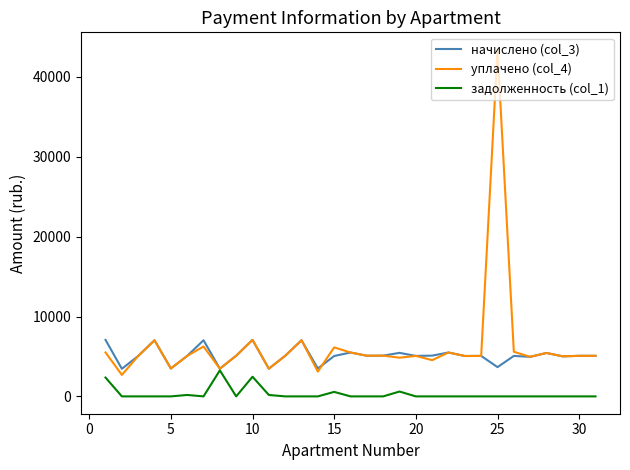

List the series in order of their peak value, lowest first.

задолженность (col_1), начислено (col_3), уплачено (col_4)